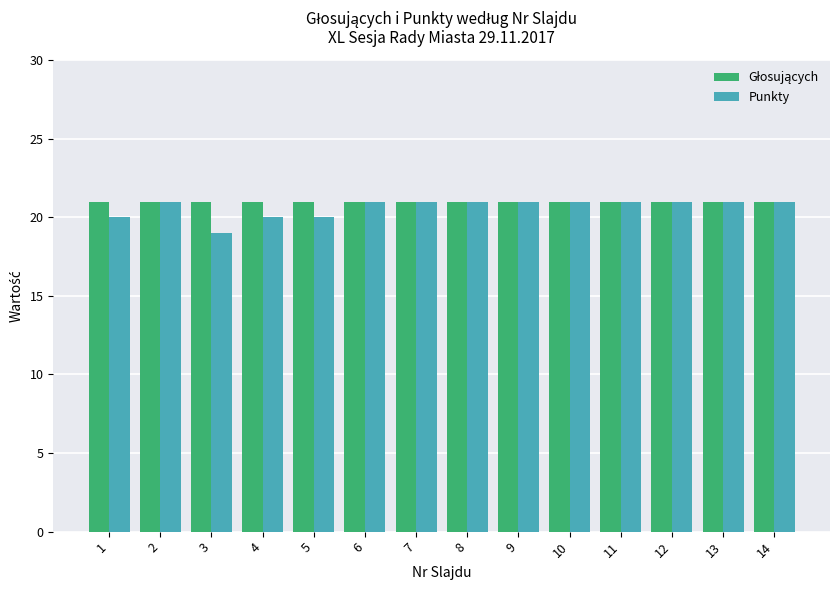

What is the total value across all series at 12?

42